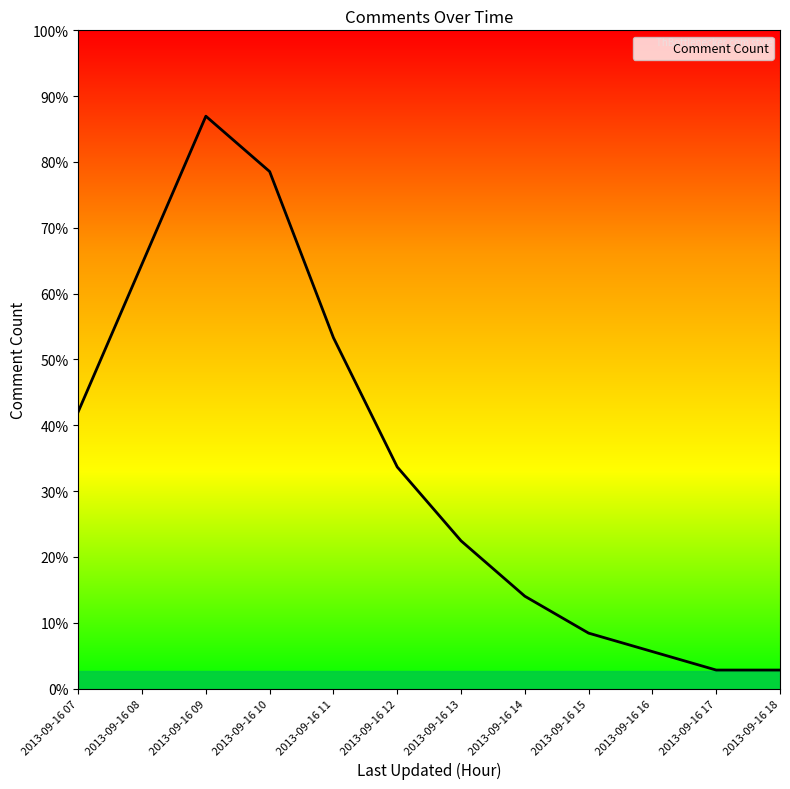

Rank the categories by value from highest to lowest.

2013-09-16 09, 2013-09-16 10, 2013-09-16 08, 2013-09-16 11, 2013-09-16 07, 2013-09-16 12, 2013-09-16 13, 2013-09-16 14, 2013-09-16 15, 2013-09-16 16, 2013-09-16 17, 2013-09-16 18